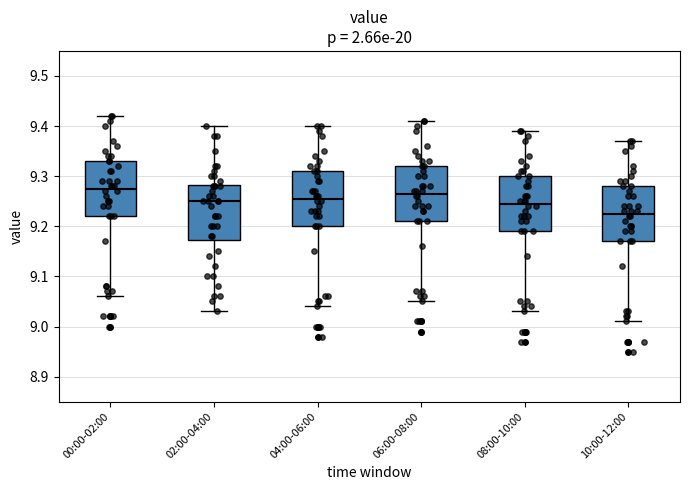

Reading left to right, read every box against the y-axis: the position of its median line, the range the box covers, and the ends of its whiskers. The values are not printed on the chart, so give them approximately, as read against the axis.

00:00-02:00: median 9.28, box 9.22 to 9.33, whiskers 9.06 to 9.42
02:00-04:00: median 9.25, box 9.17 to 9.28, whiskers 9.03 to 9.40
04:00-06:00: median 9.26, box 9.20 to 9.31, whiskers 9.04 to 9.40
06:00-08:00: median 9.27, box 9.21 to 9.32, whiskers 9.05 to 9.41
08:00-10:00: median 9.25, box 9.19 to 9.30, whiskers 9.03 to 9.39
10:00-12:00: median 9.23, box 9.17 to 9.28, whiskers 9.01 to 9.37